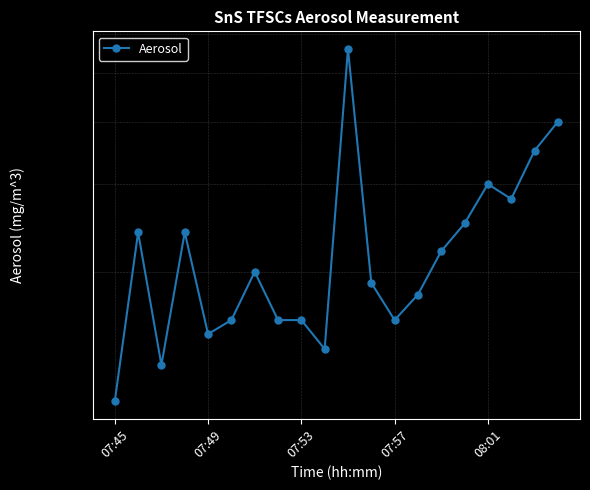

Reading left to right, list all the values displayed in this chart.

0.0	0.0	0.0	0.0	0.0	0.0	0.0	0.0	0.0	0.0	0.1	0.0	0.0	0.0	0.0	0.0	0.0	0.0	0.0	0.0